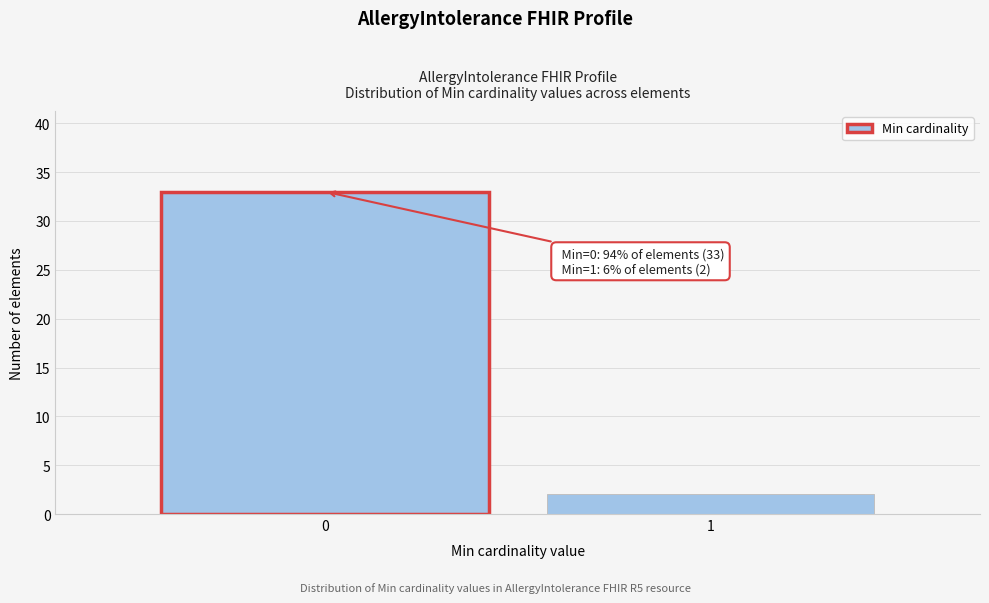

Reading left to right, list all the values displayed in this chart.

33	2